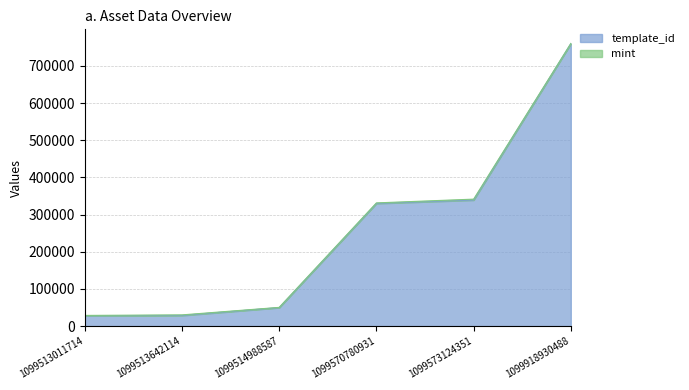

What is the value of the 3rd point from the left?

49849